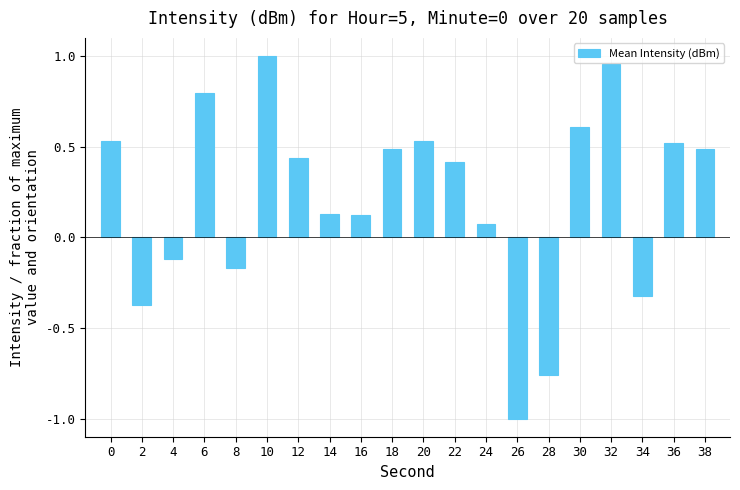

Which has a higher value, 38 or 36?

36